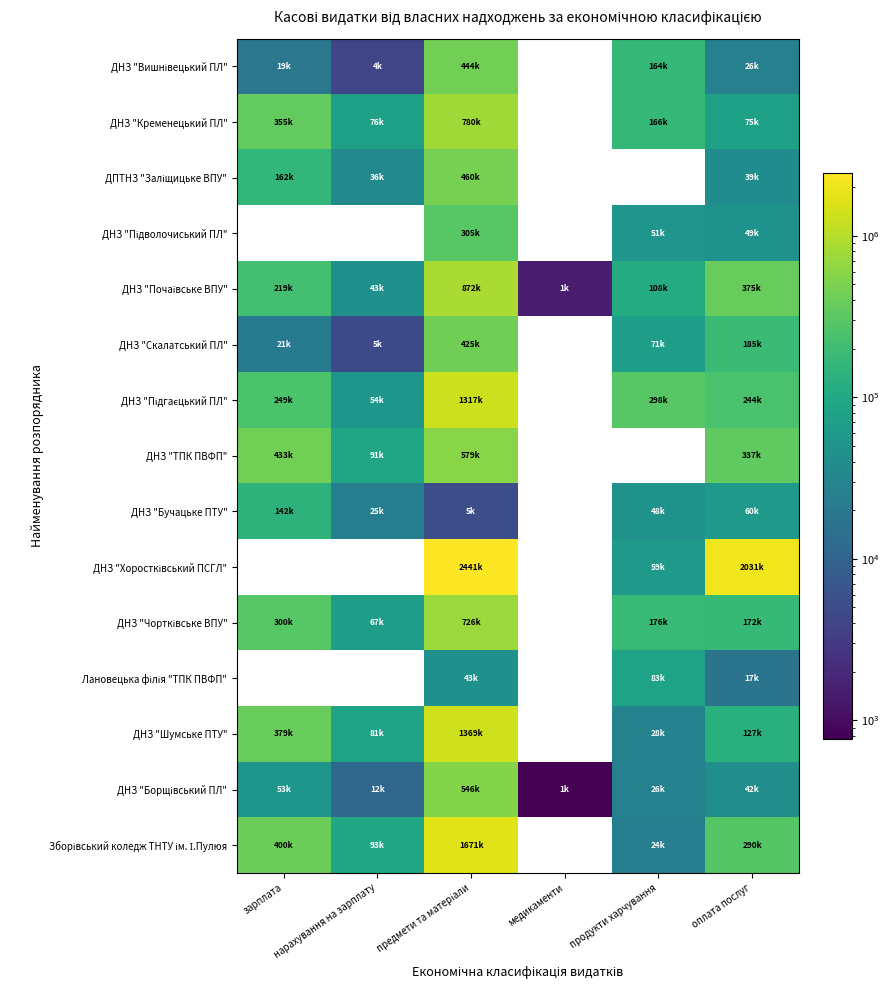

What is the difference between the second highest and second lowest values in the ДНЗ "Борщівський ПЛ" series?

41457.5